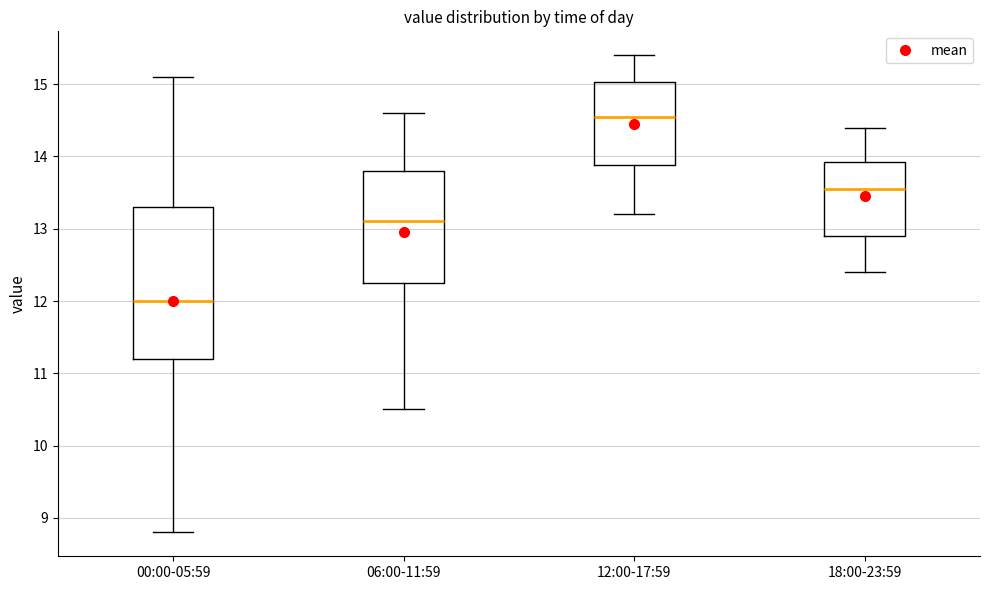

Comparing the boxes themselves (not the whiskers), which one is the tallest?

00:00-05:59